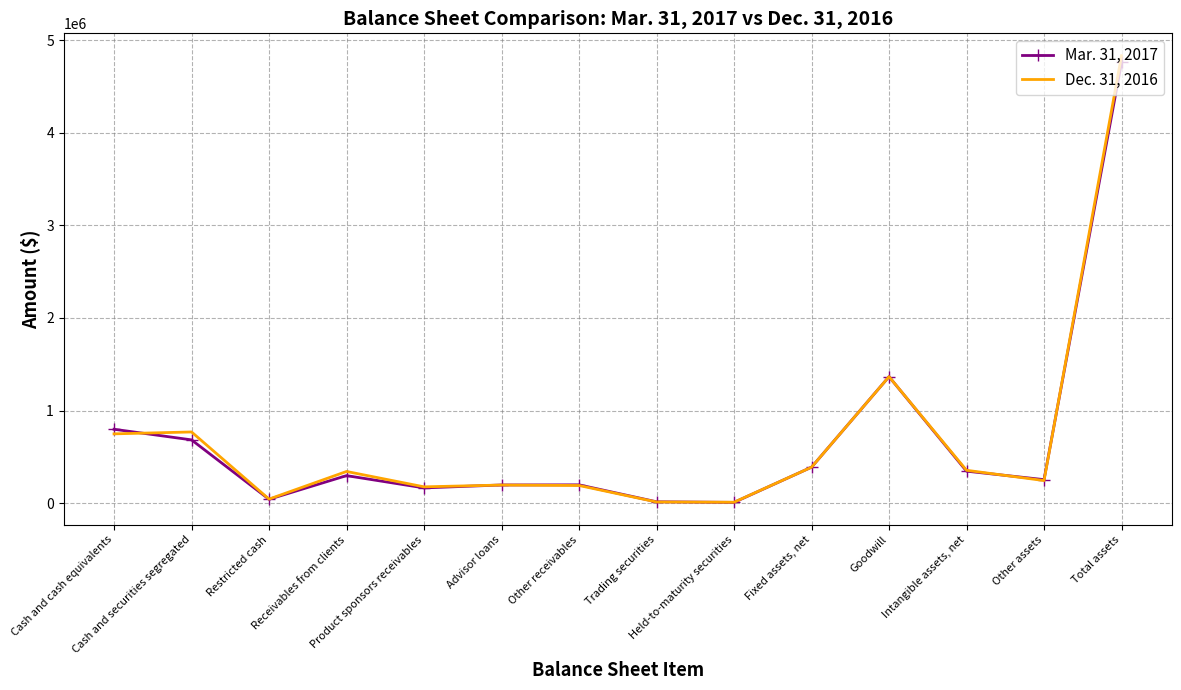

What is the maximum value shown in the chart?

4834926